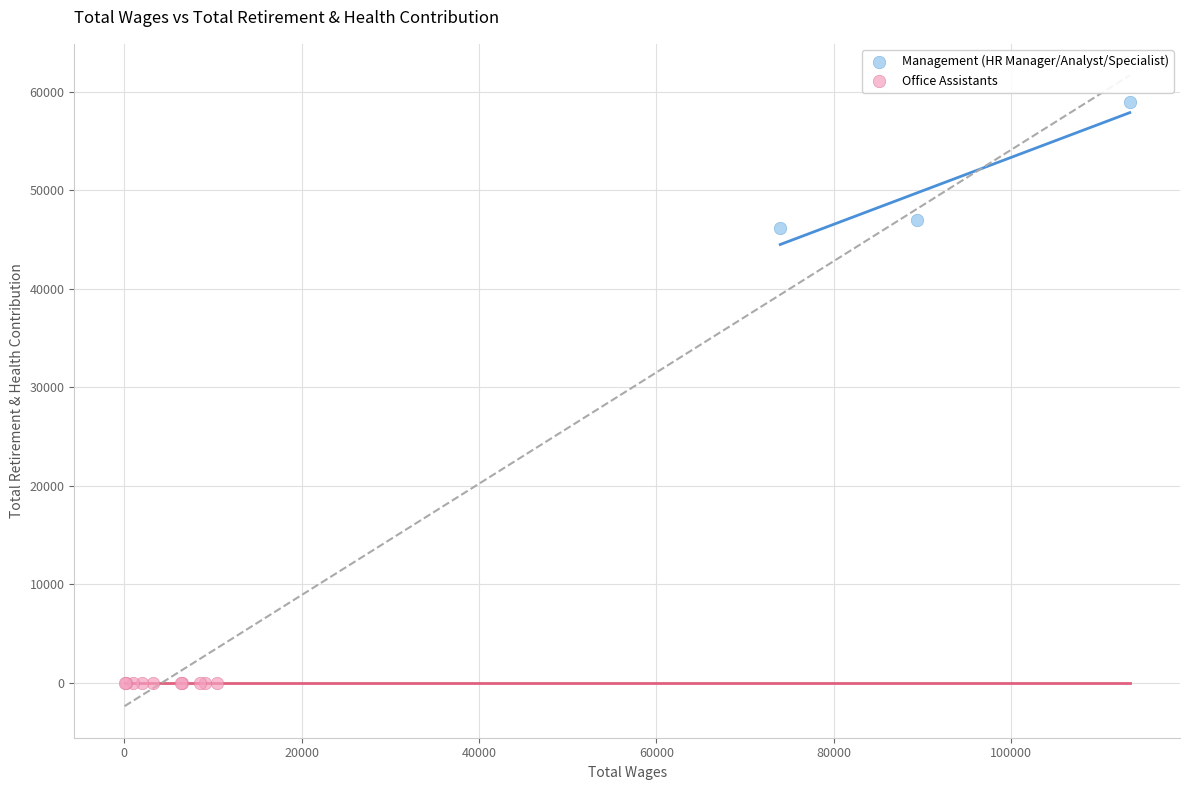

Which series reaches the minimum Y coordinate?

Office Assistants